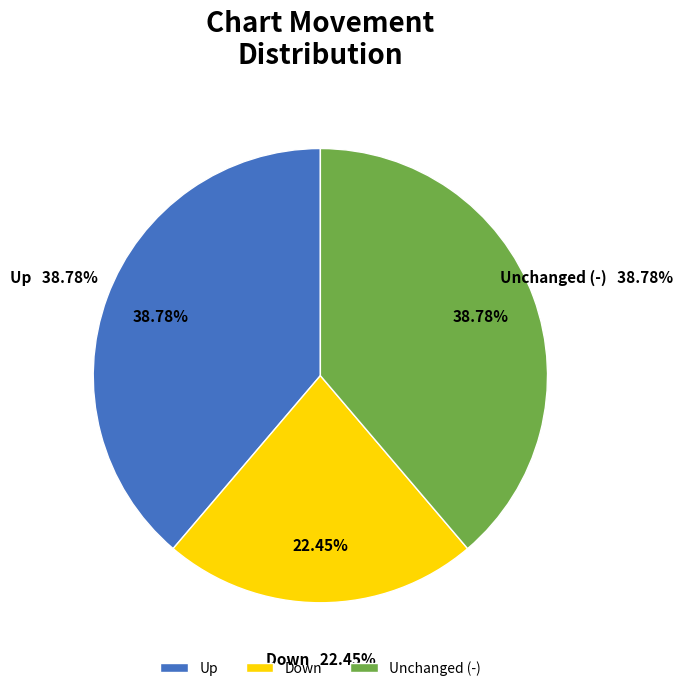

What is the smallest slice in the pie chart?

down